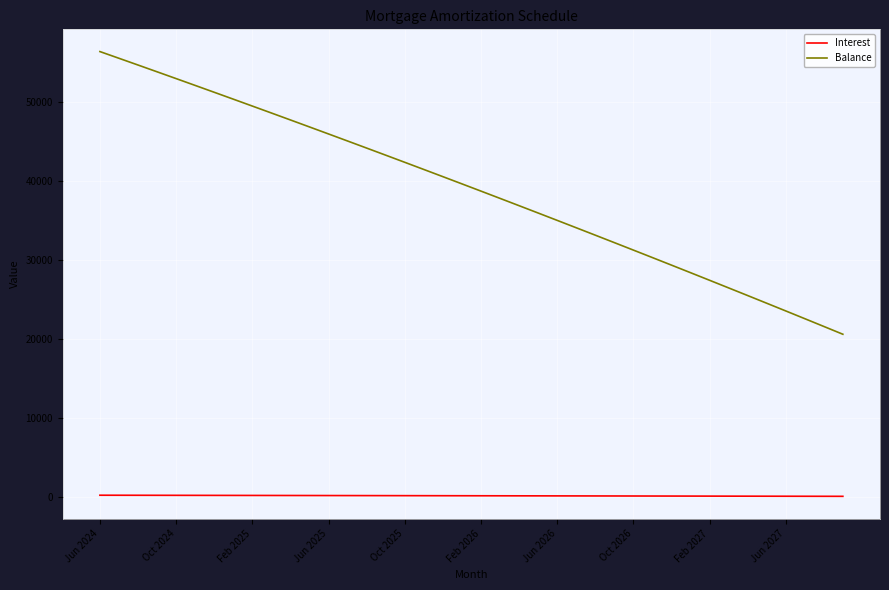

Rank the series by their average value, from highest to lowest.

Balance, Interest